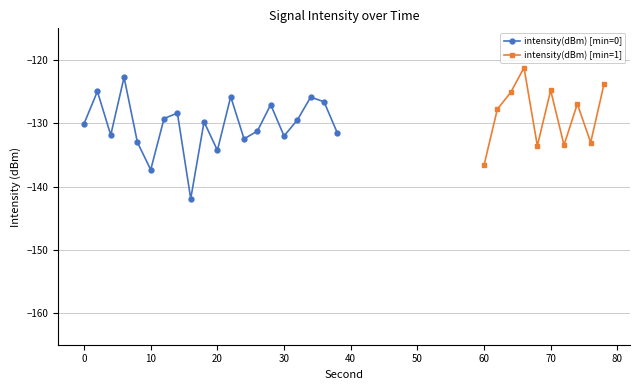

Where is the first local maximum?

2